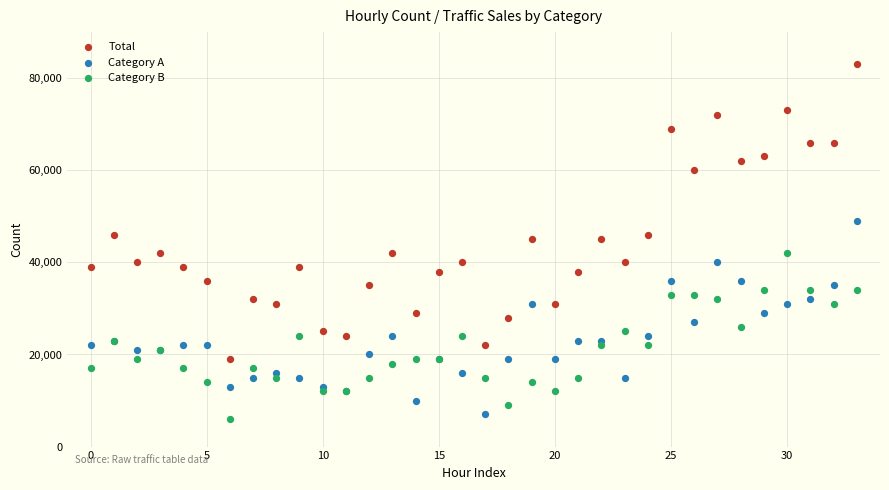

Which series has the largest Y range (max minus min)?

Total